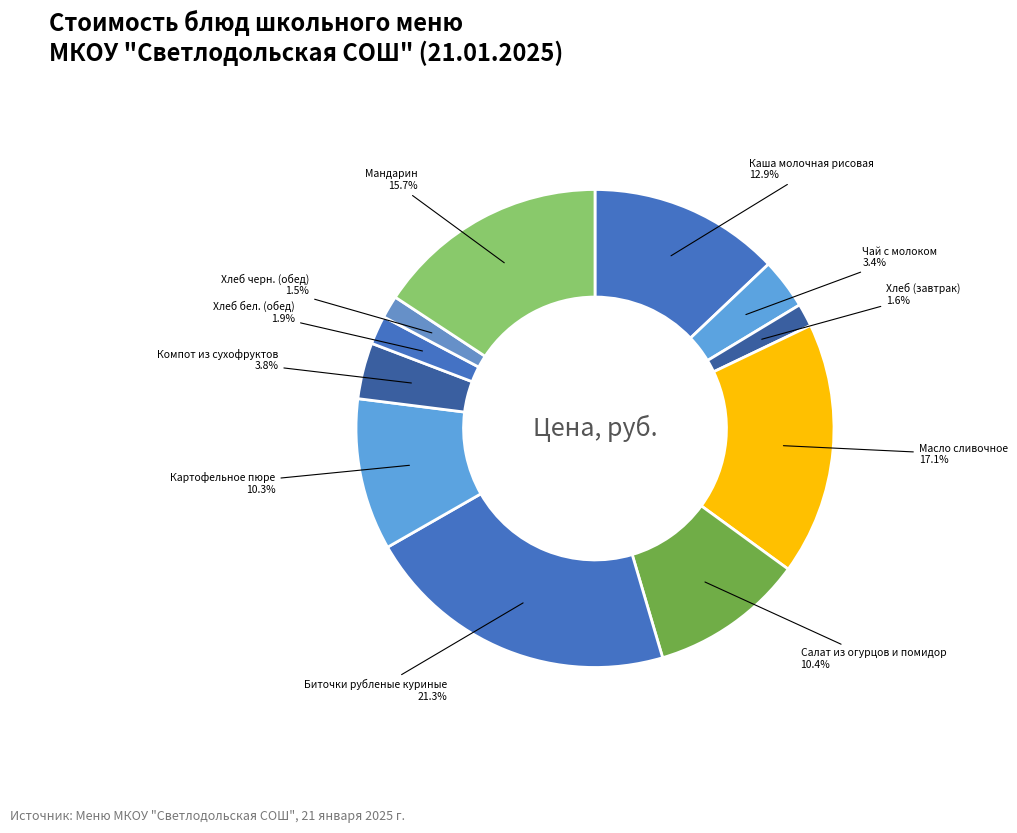

To the nearest percent, what is the average slice percentage?

9%